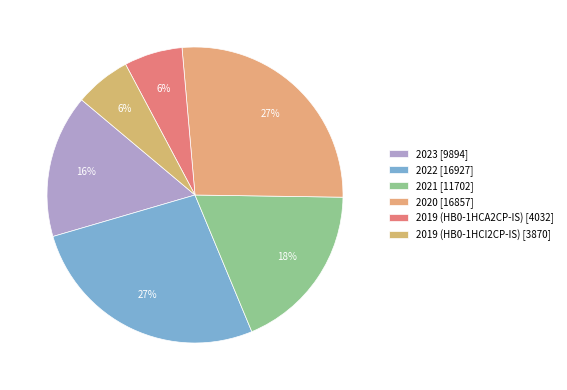

How many slices are in this pie chart?

6